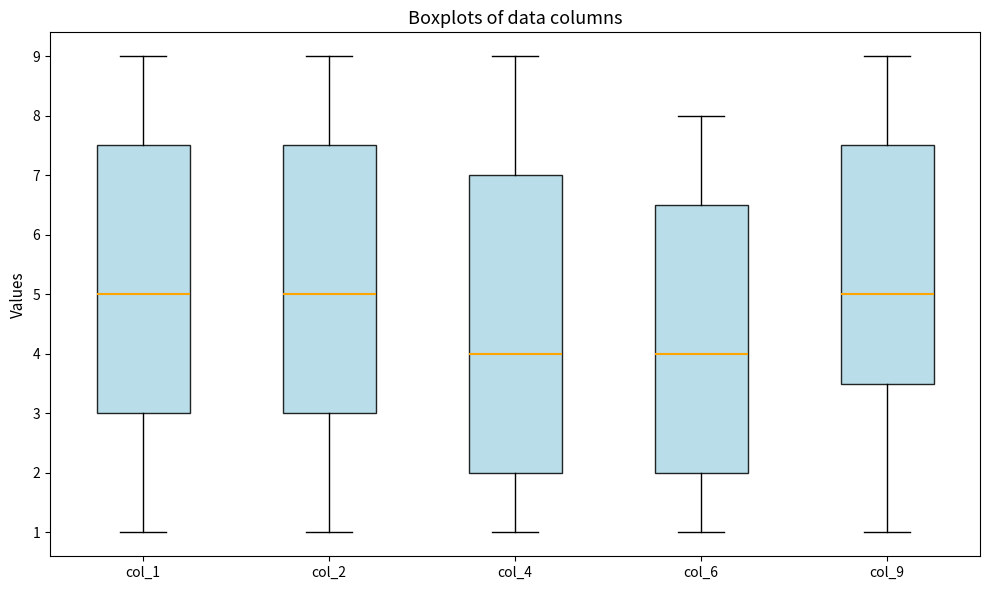

Reading left to right, transcribe this box plot: for each box, give where its median line is, the range the box spans, and where its two whiskers end, as read against the y-axis. The values are not printed on the chart, so give them approximately, as read against the axis.

col_1: median 5.0, box 3.0 to 7.5, whiskers 1.0 to 9.0
col_2: median 5.0, box 3.0 to 7.5, whiskers 1.0 to 9.0
col_4: median 4.0, box 2.0 to 7.0, whiskers 1.0 to 9.0
col_6: median 4.0, box 2.0 to 6.5, whiskers 1.0 to 8.0
col_9: median 5.0, box 3.5 to 7.5, whiskers 1.0 to 9.0